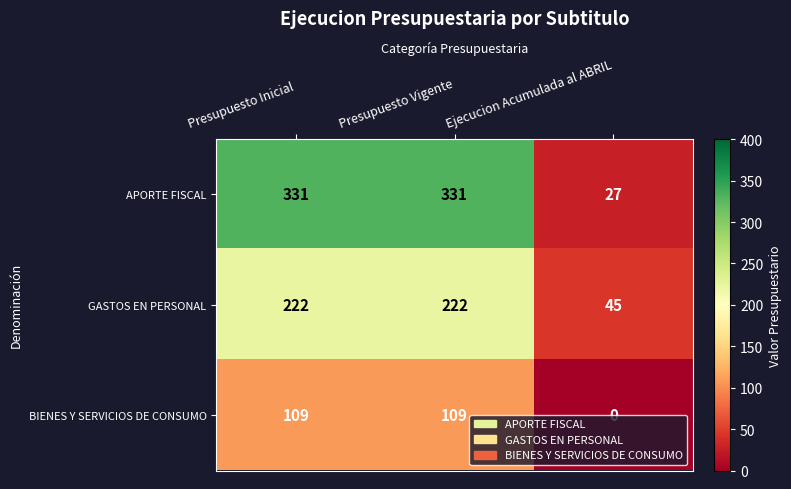

Which label corresponds to the smallest value in the chart?

Ejecucion Acumulada al ABRIL